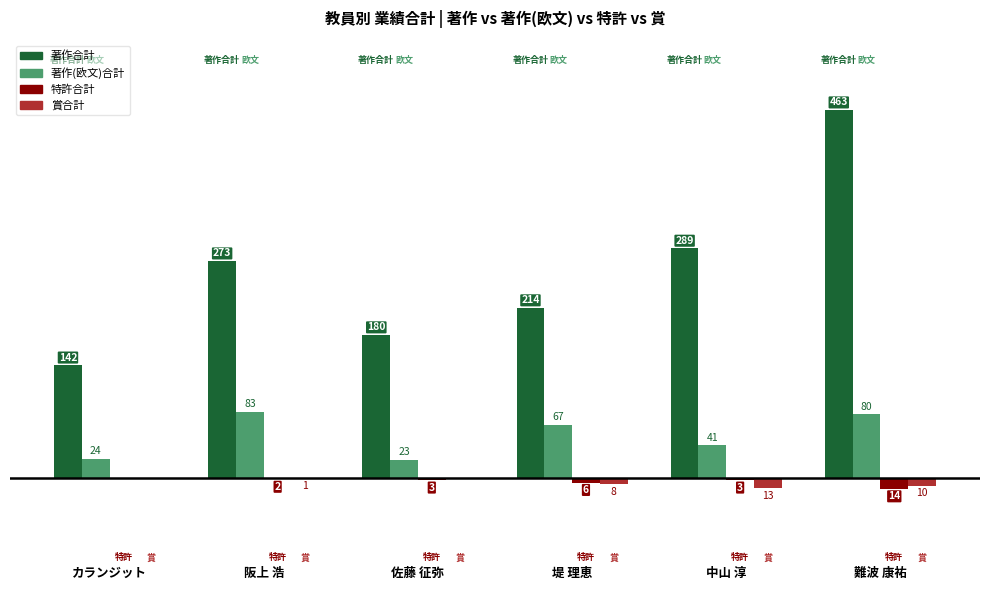

Where is 特許合計 nearest to the value -7?

堤 理恵